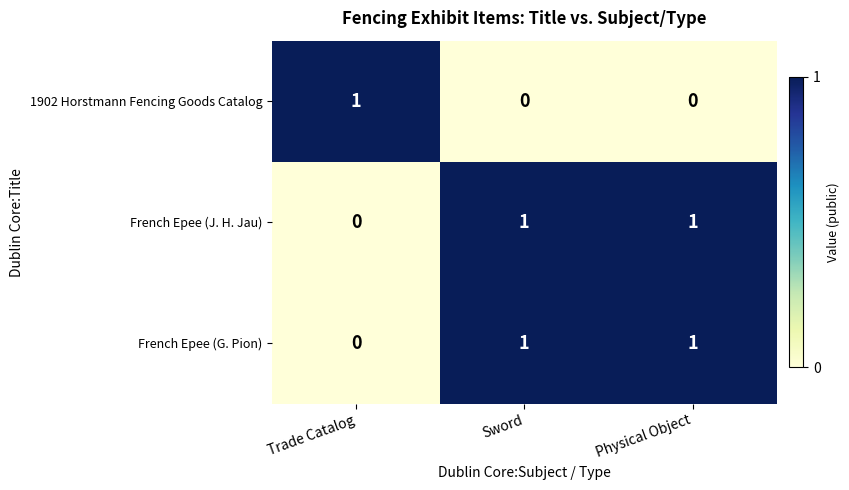

What is the spread (max minus min) of values at Physical Object?

1